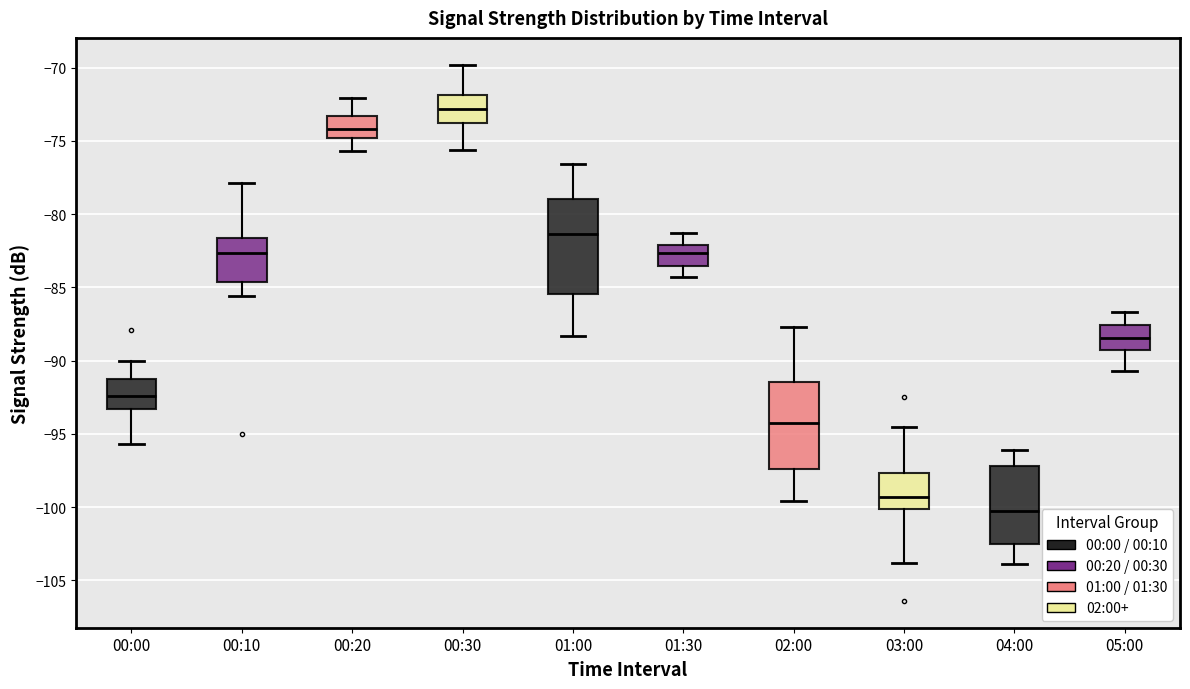

Which box has the lowest median line?

04:00